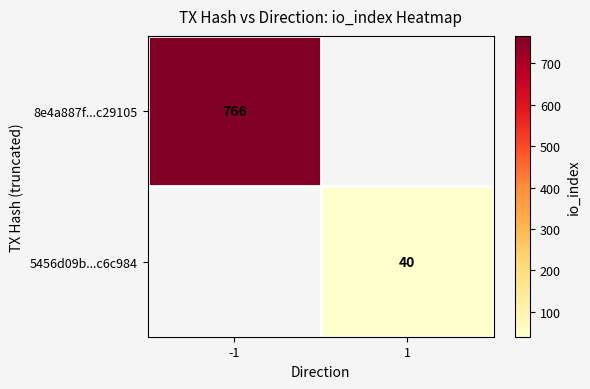

The 8e4a887f...c29105 series shows 1296 at -1. True or false?

False